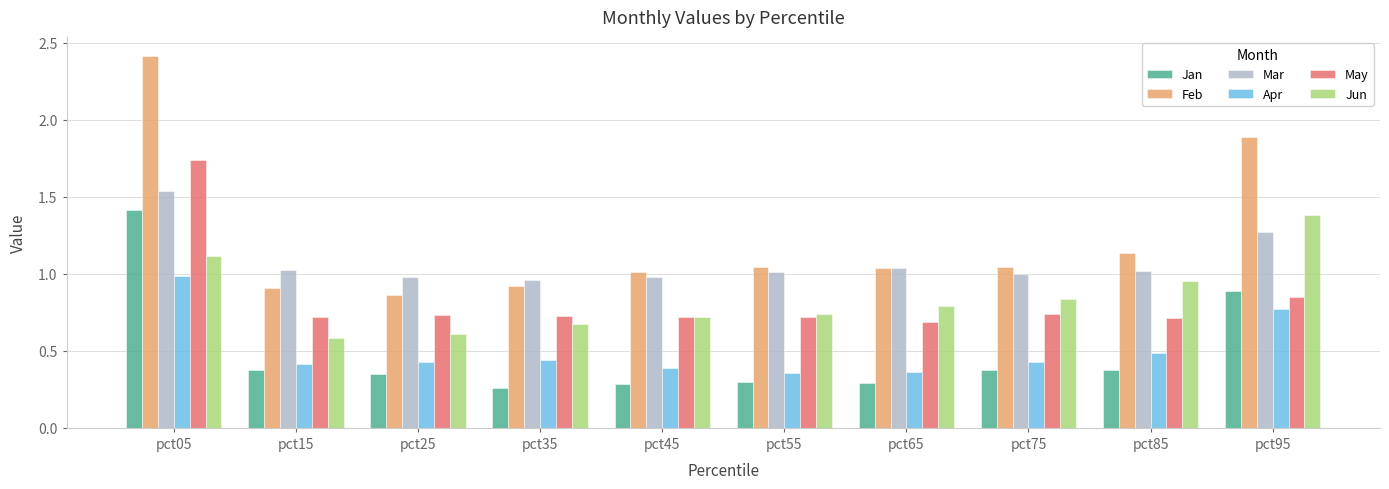

Which series has the largest range (max minus min)?

Feb